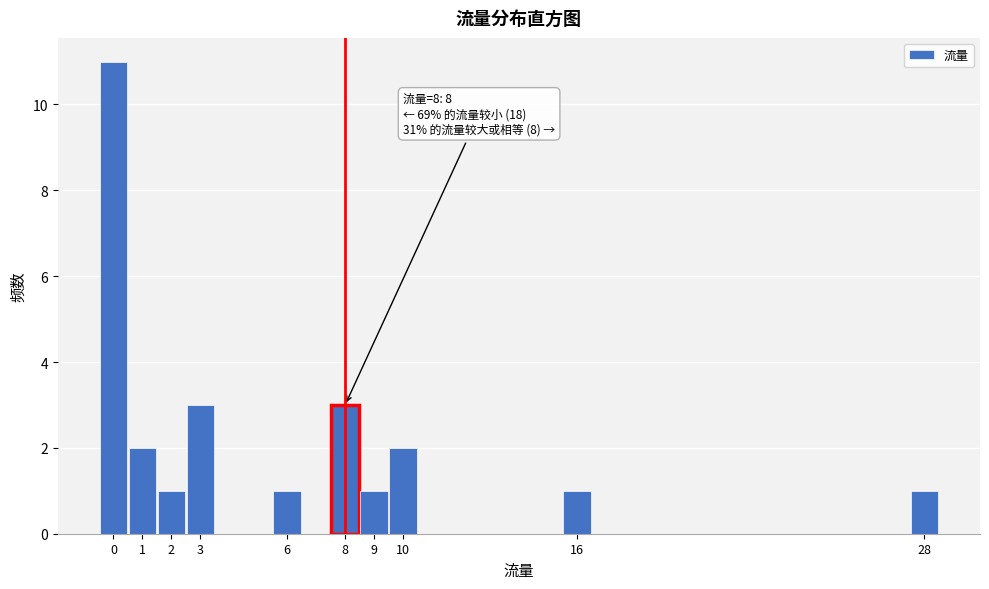

Over which range of the x-axis is the bar tallest?

-0.5 to 0.5